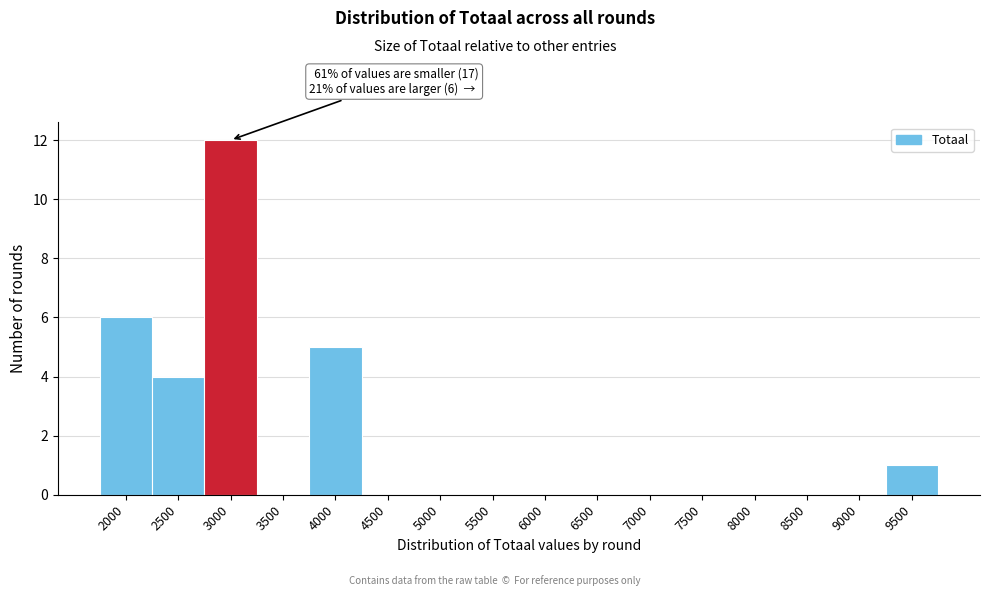

Reading left to right, what are all the values shown in this chart?

2000=6	2500=4	3000=12	3500=0	4000=5	4500=0	5000=0	5500=0	6000=0	6500=0	7000=0	7500=0	8000=0	8500=0	9000=0	9500=1